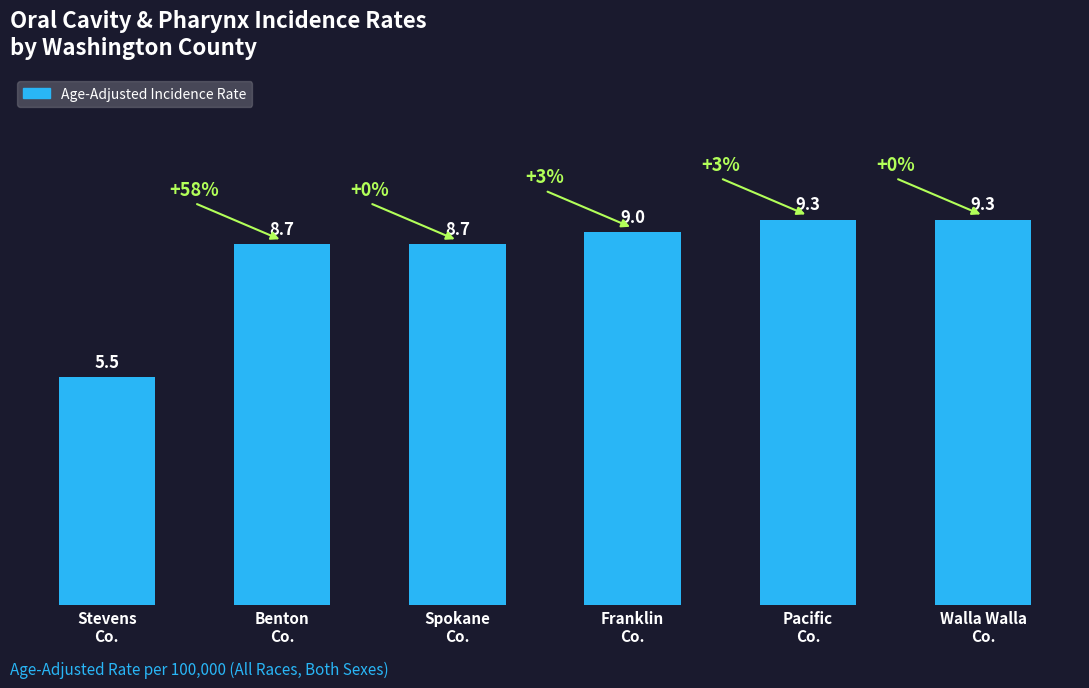

What is the average value?

8.4